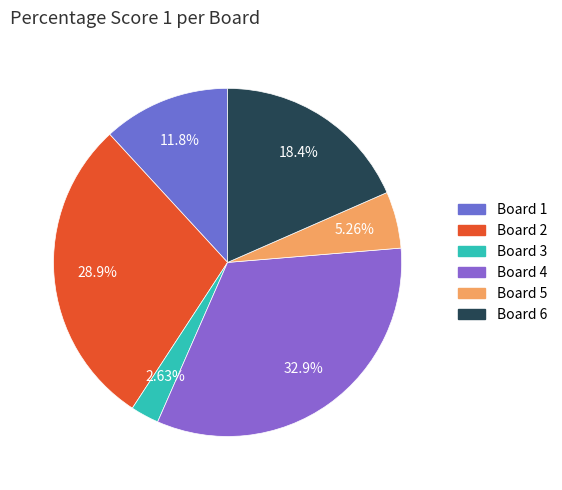

What is the smallest slice in the pie chart?

Board 3